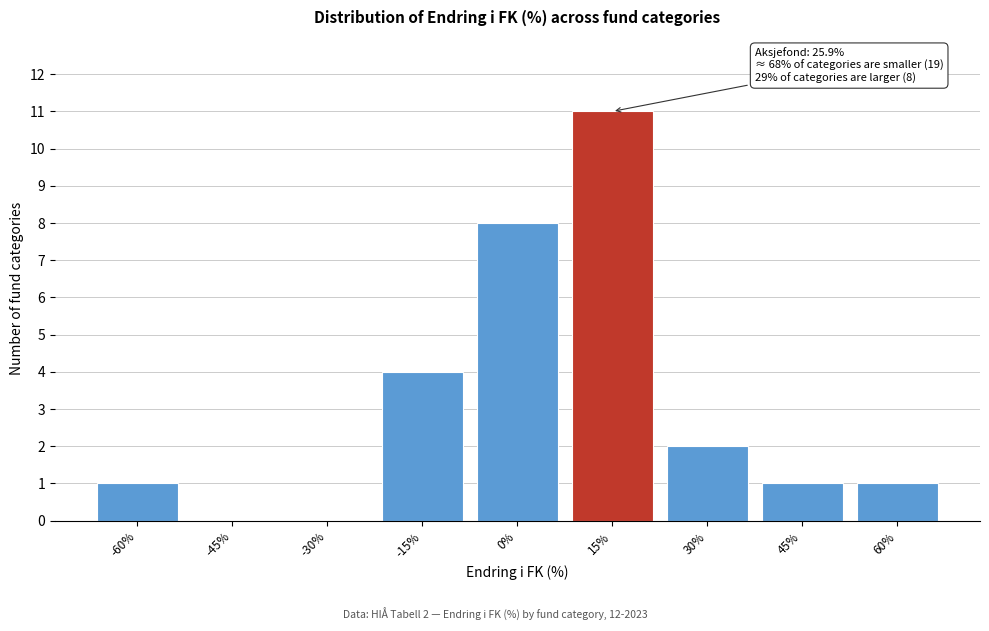

Reading right to left, extract all data points from this chart.

60%=1	45%=1	30%=2	15%=11	0%=8	-15%=4	-30%=0	-45%=0	-60%=1